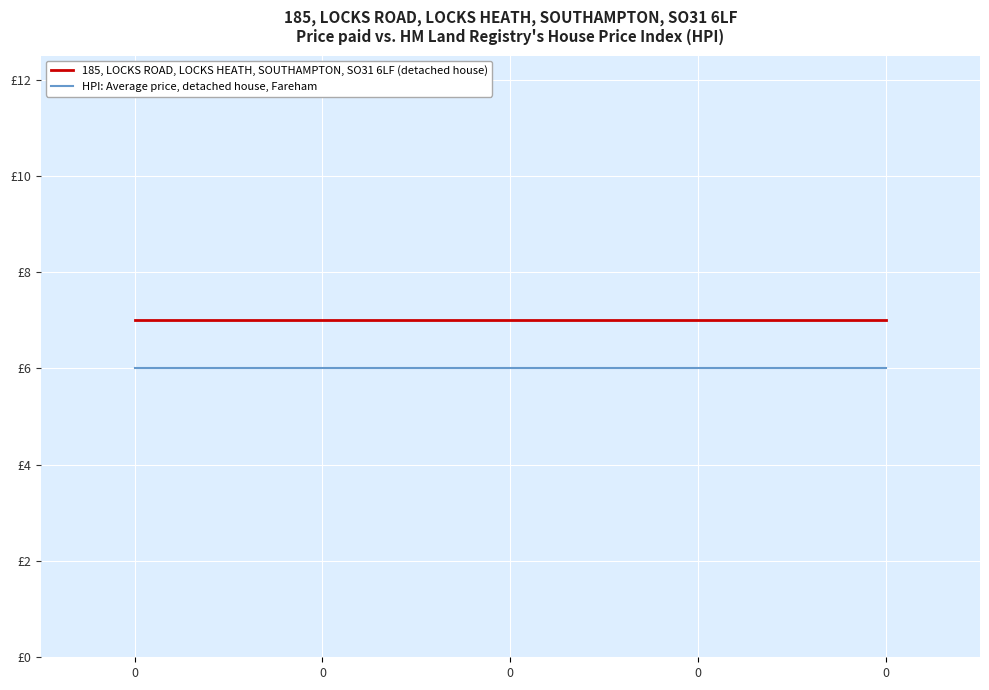

The HPI: Average price, detached house, Fareham series shows 2 at 0. True or false?

False